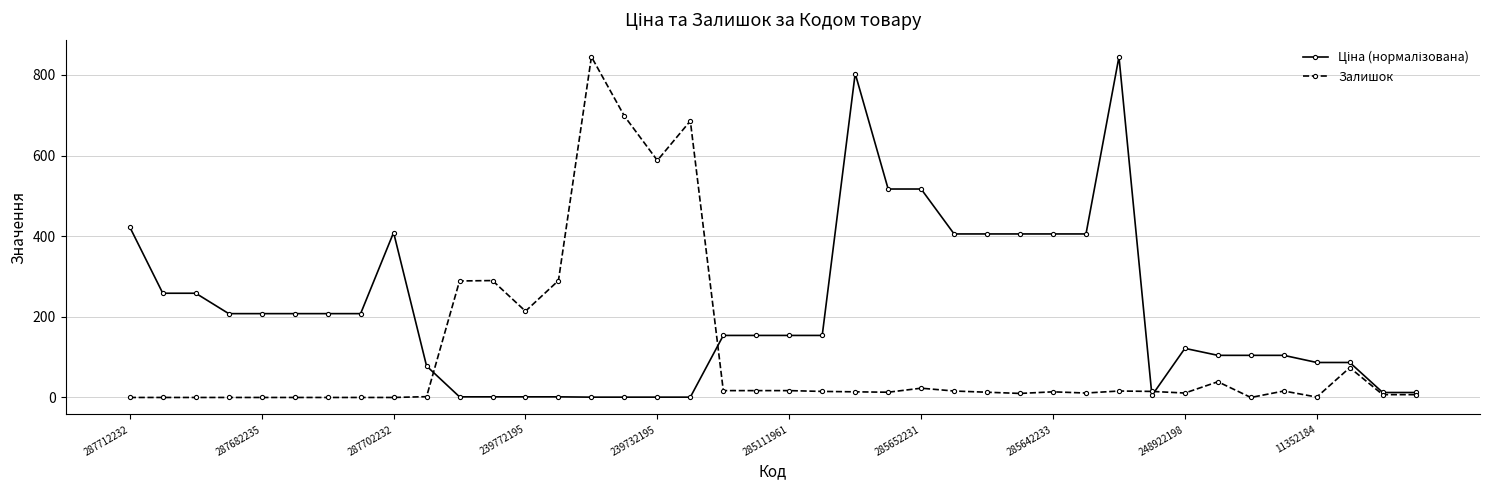

What is the maximum value shown in the chart?

845.0